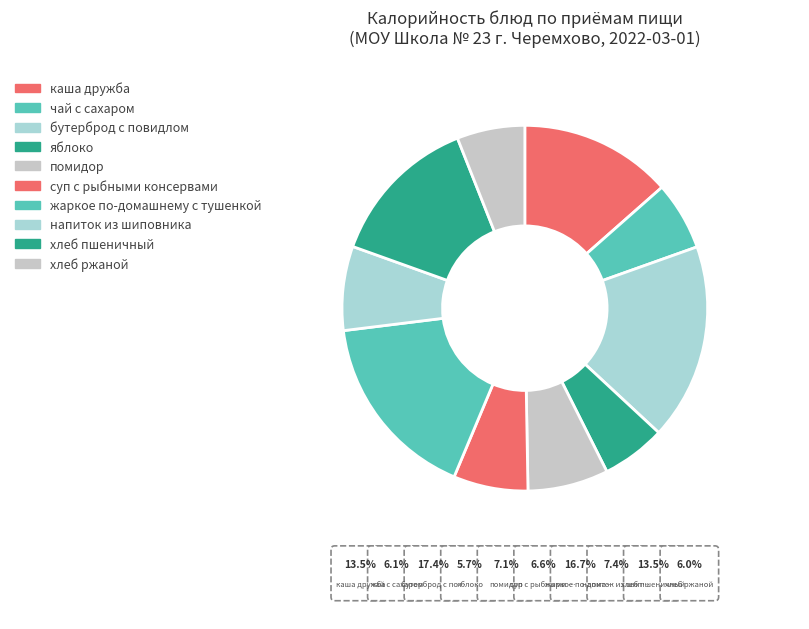

Is the sum of суп с рыбными консервами and жаркое по-домашнему с тушенкой greater than half?

No